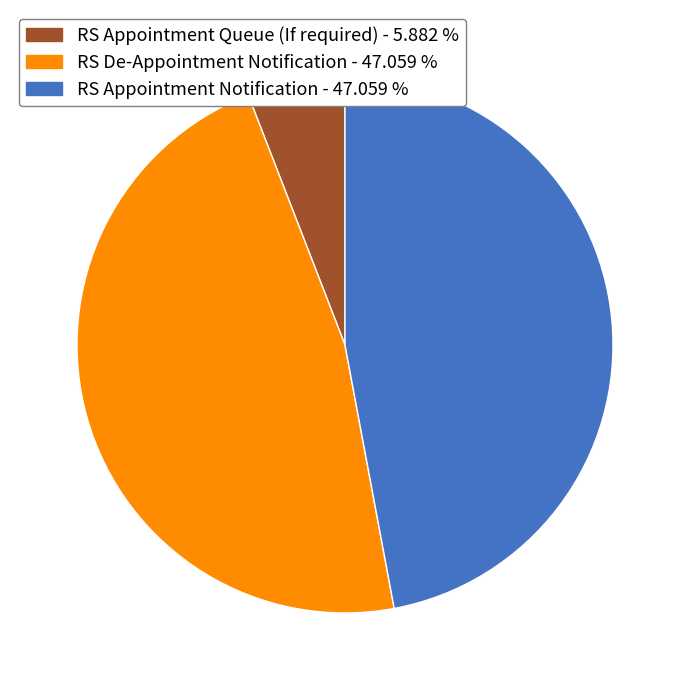

Is the sum of RS Appointment Queue (If required) and RS De-Appointment Notification greater than half?

Yes